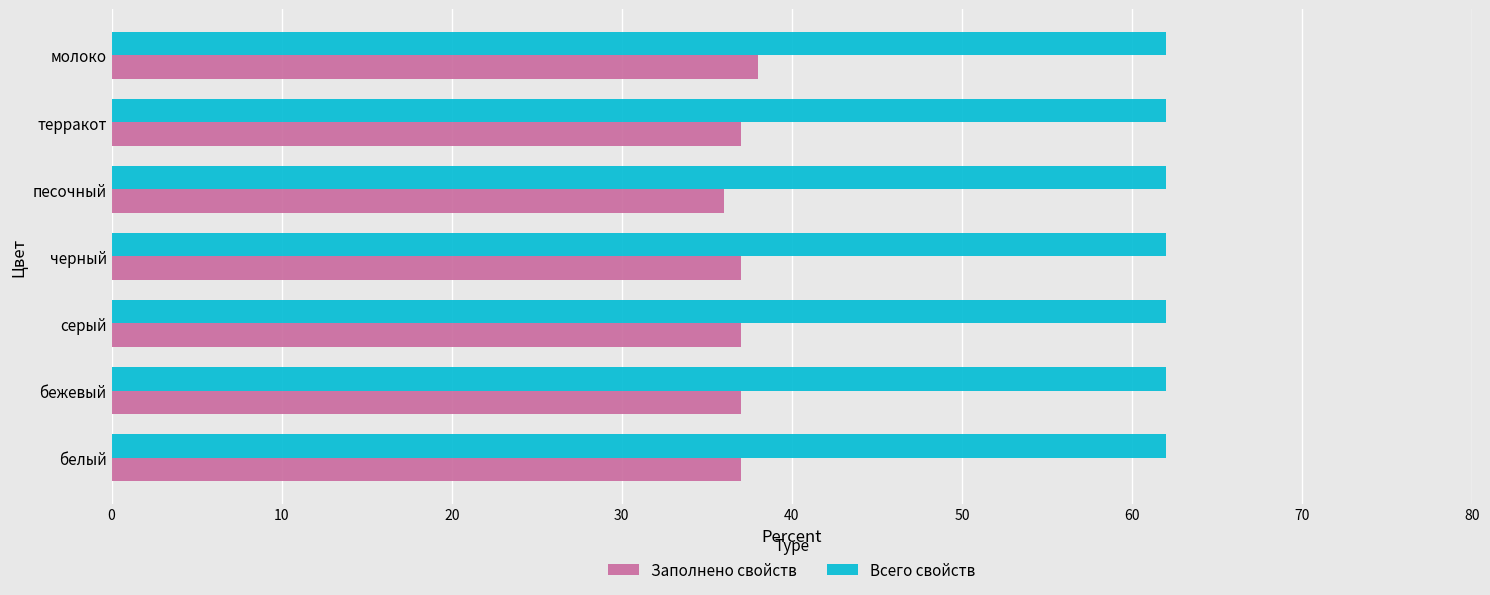

At how many categories does at least one series exceed 53?

7